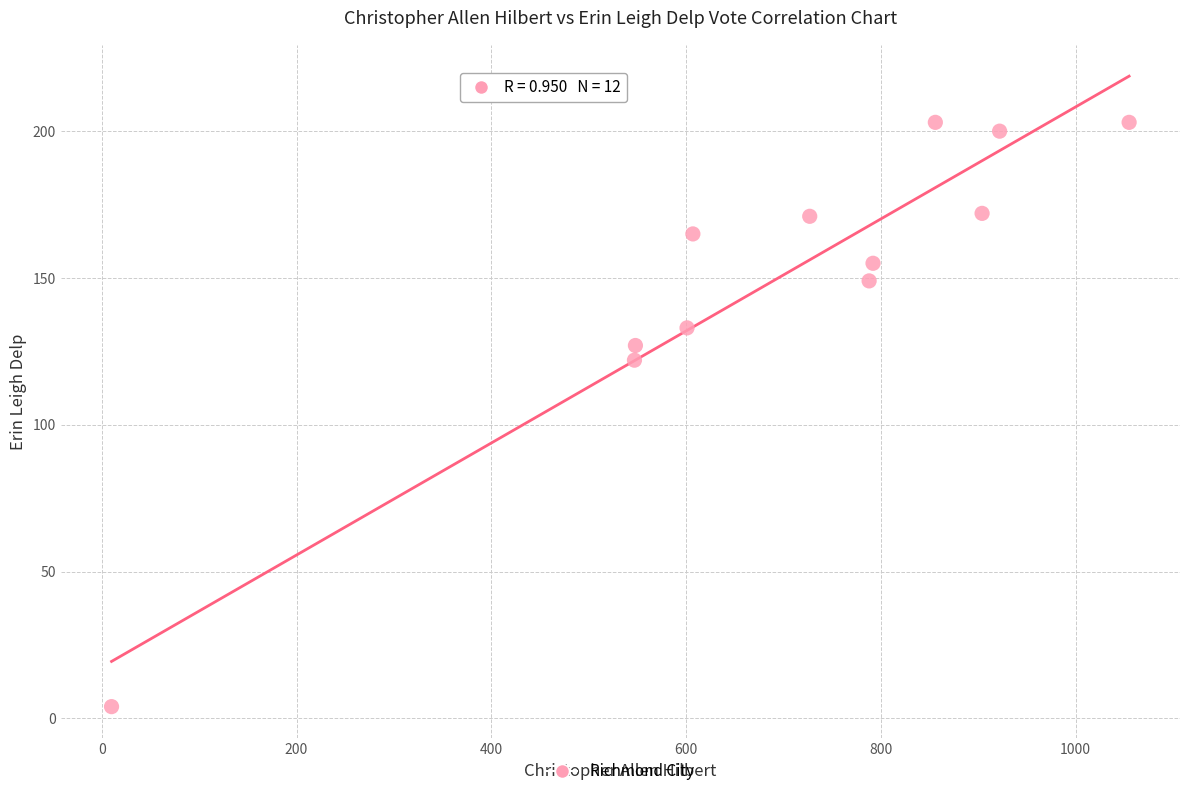

What is the average X value?

696